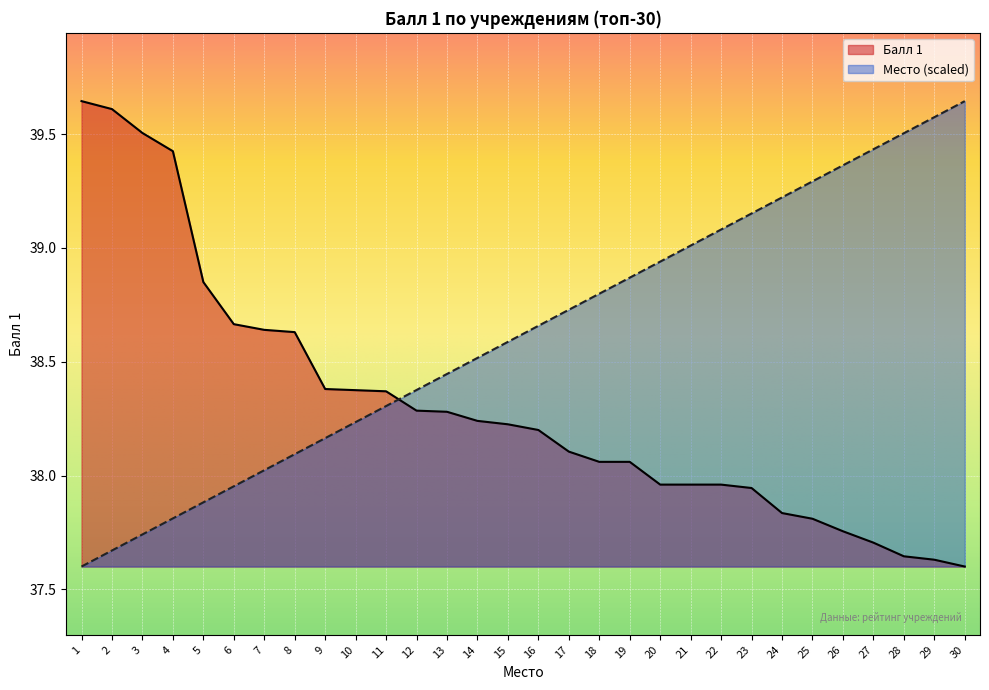

Between 15 and 17, which series saw the biggest shift?

Место